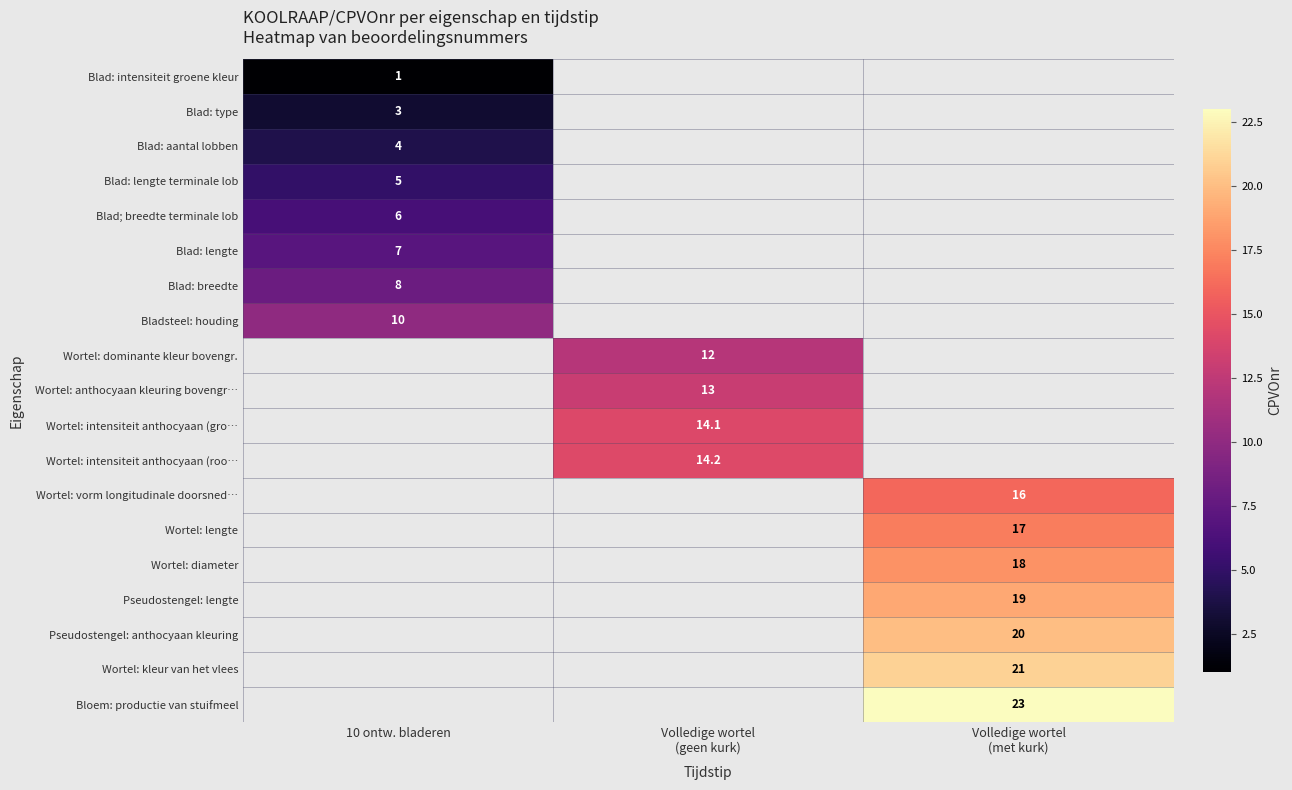

Which series has the widest spread of values?

Blad: intensiteit groene kleur